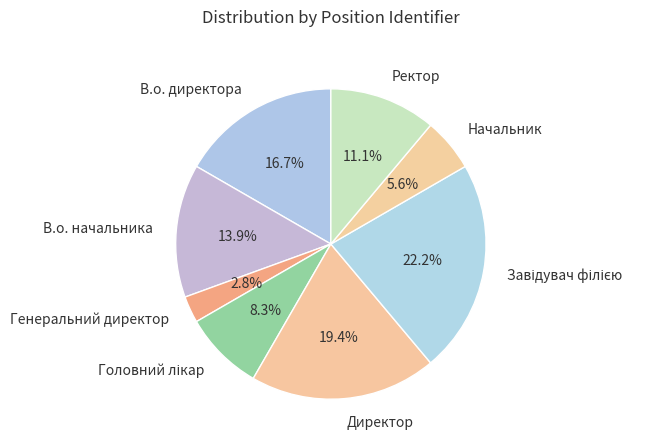

Which category has the smallest portion of the pie?

Генеральний директор